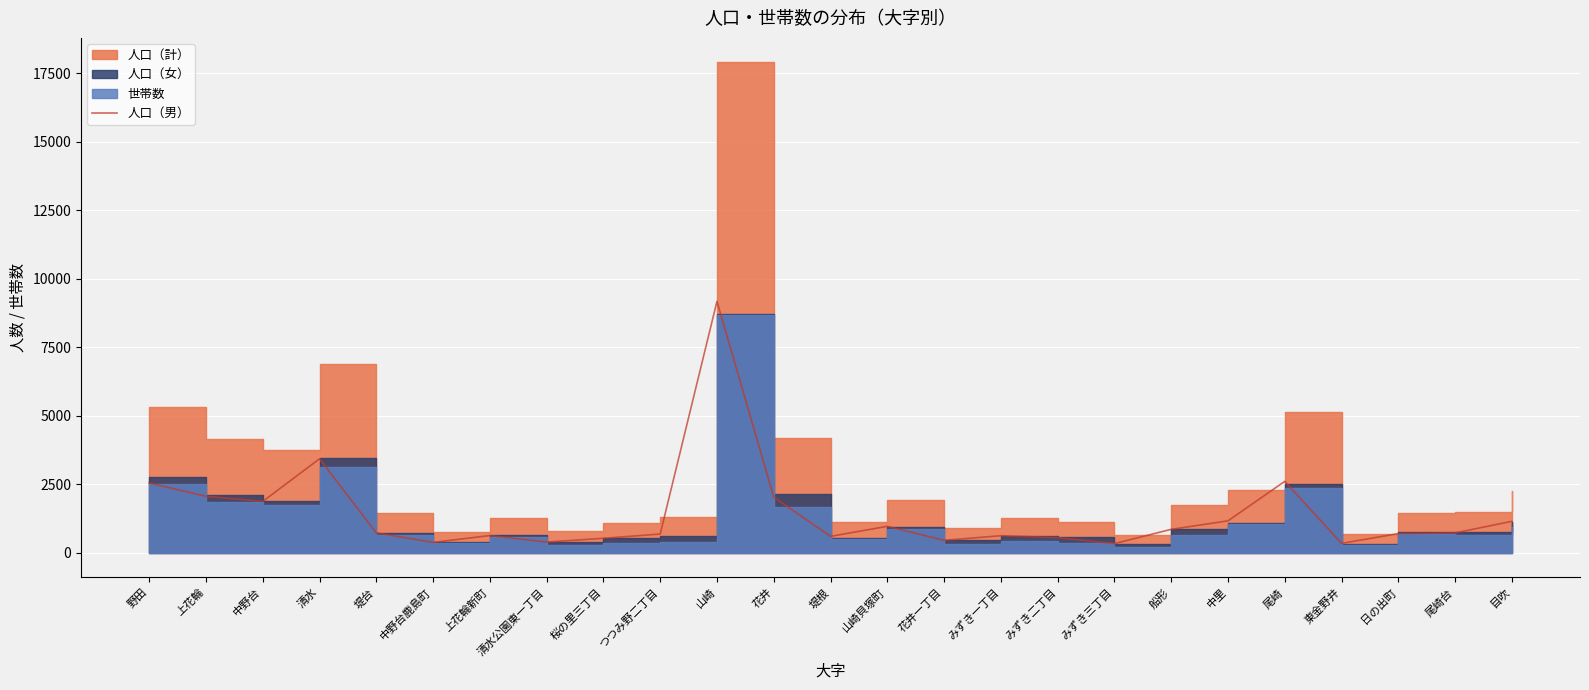

What is the highest value of the 人口（男） series?

9182